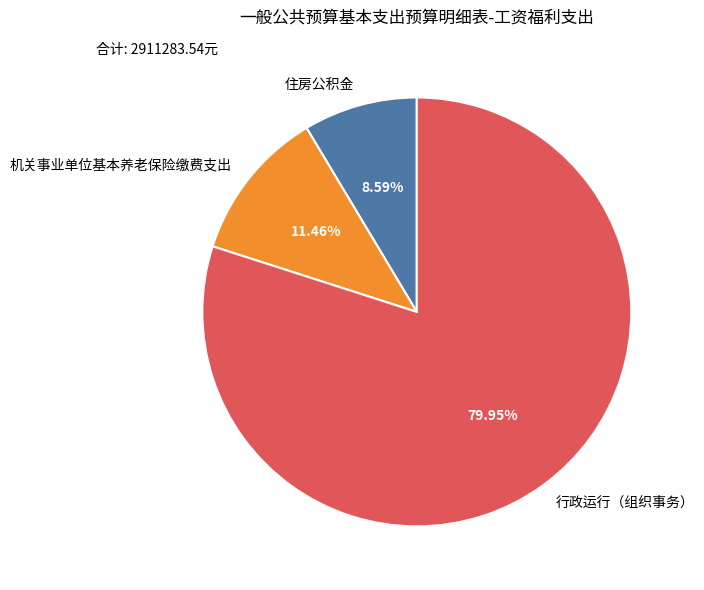

Do 行政运行（组织事务） and 机关事业单位基本养老保险缴费支出 together represent more than half of the pie?

Yes